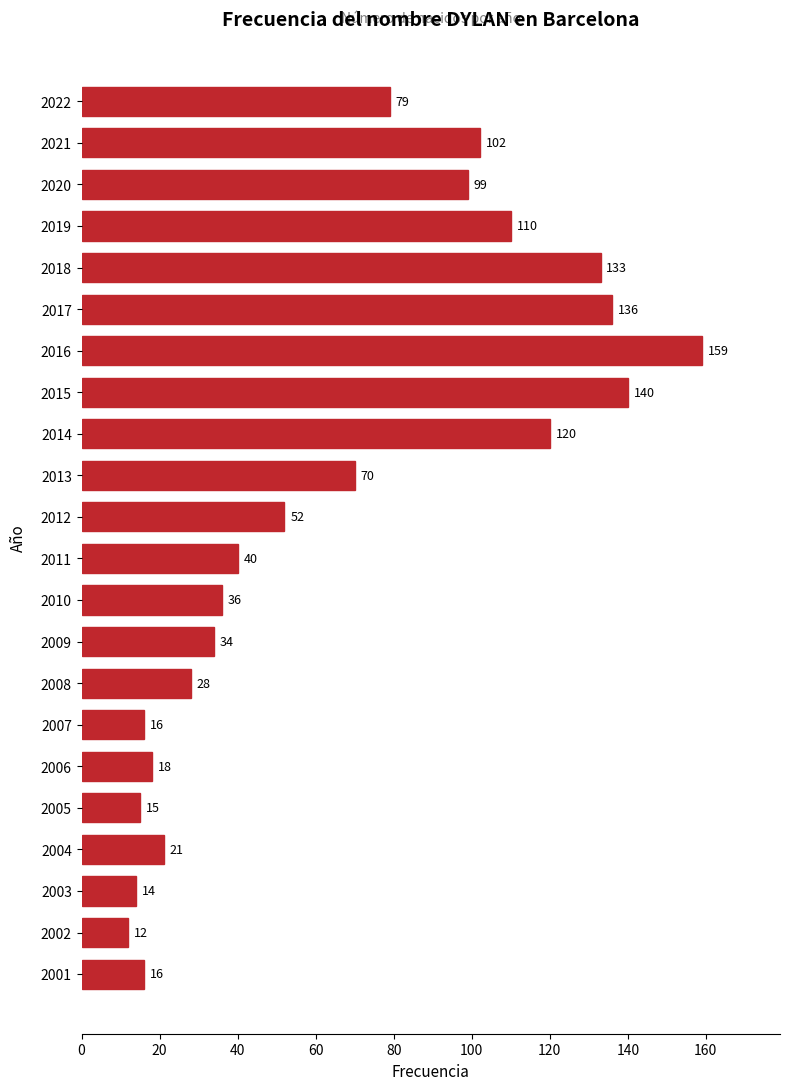

What is the change in value from 2008 to 2007?

-12